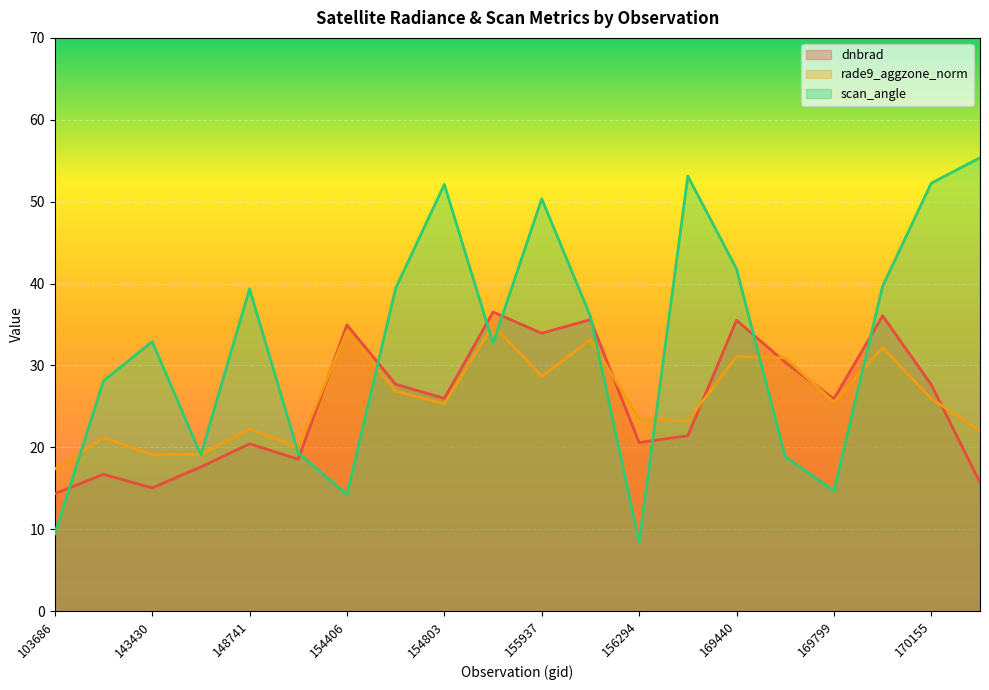

Reading left to right, extract all data points from this chart.

dnbrad: 14.3	16.7	15.0	17.6	20.4	18.5	35.0	27.7	26.0	36.5	33.9	35.6	20.6	21.4	35.5	30.4	25.9	36.1	27.6	15.7
rade9_aggzone_norm: 17.4	21.2	19.1	19.1	22.2	20.0	34.2	26.9	25.3	34.9	28.7	33.1	23.5	23.2	31.1	30.9	25.5	32.2	25.9	22.1
scan_angle: 9.5	28.1	32.9	19.1	39.4	19.3	14.2	39.4	52.1	32.7	50.3	36.0	8.5	53.1	41.8	18.9	14.7	39.7	52.3	55.4